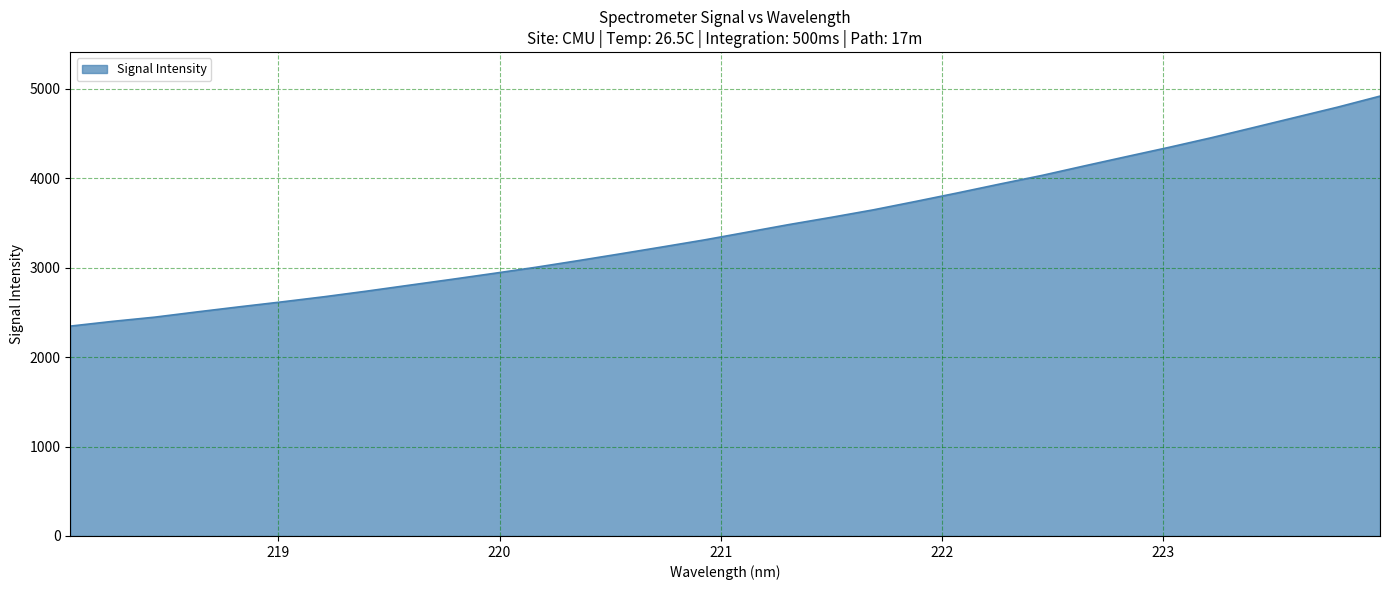

What is the greatest value displayed?

4917.7